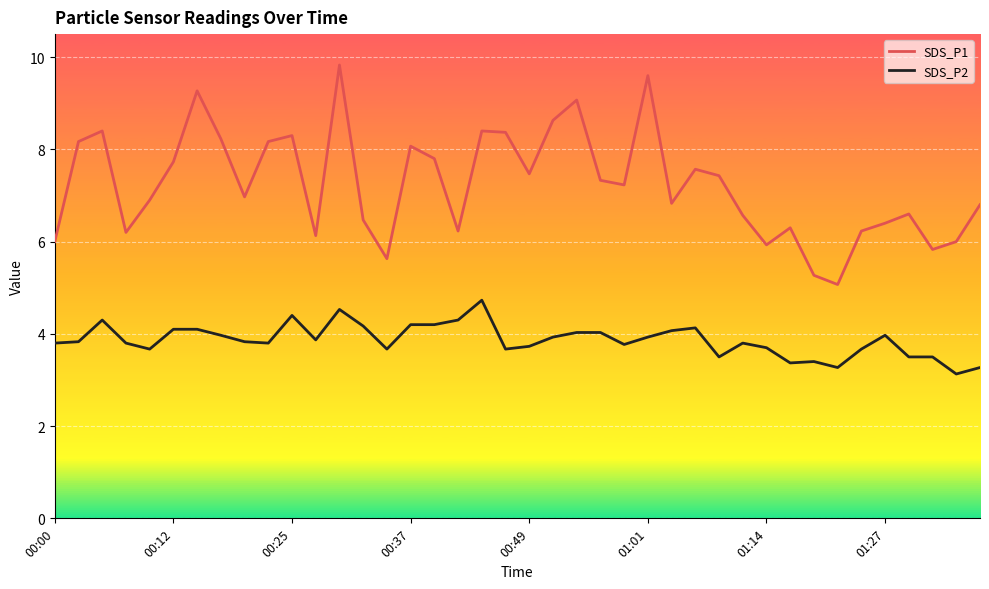

True or false: SDS_P2 and SDS_P1 cross at least once.

False